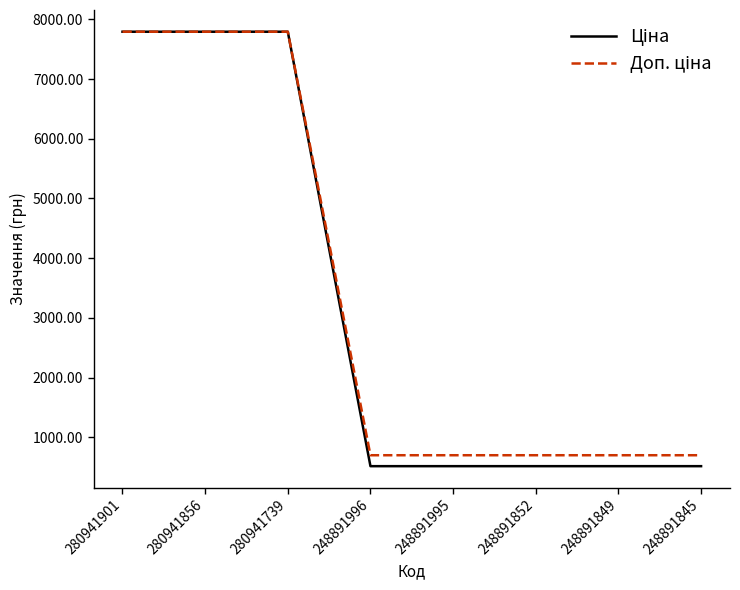

What is the spread (max minus min) of values at 248891996?

183.2